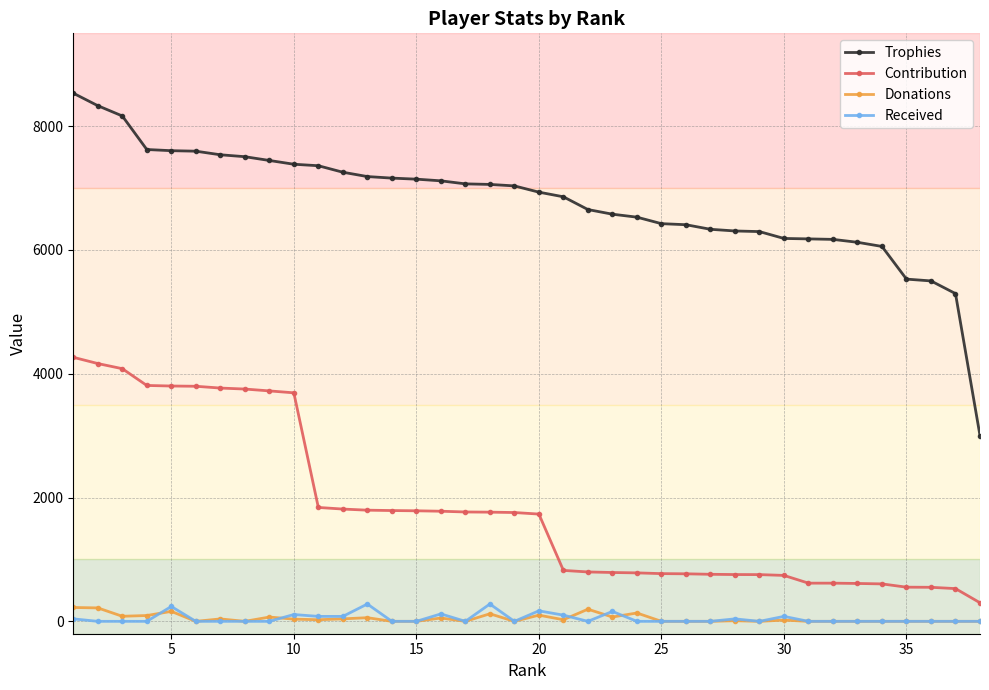

What are all the series names shown in the legend?

Trophies, Contribution, Donations, Received